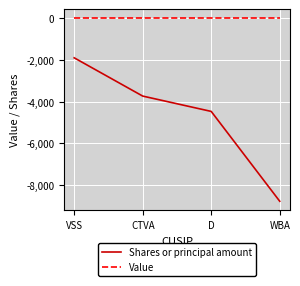

The value of Shares or principal amount at D is -1559. True or false?

False